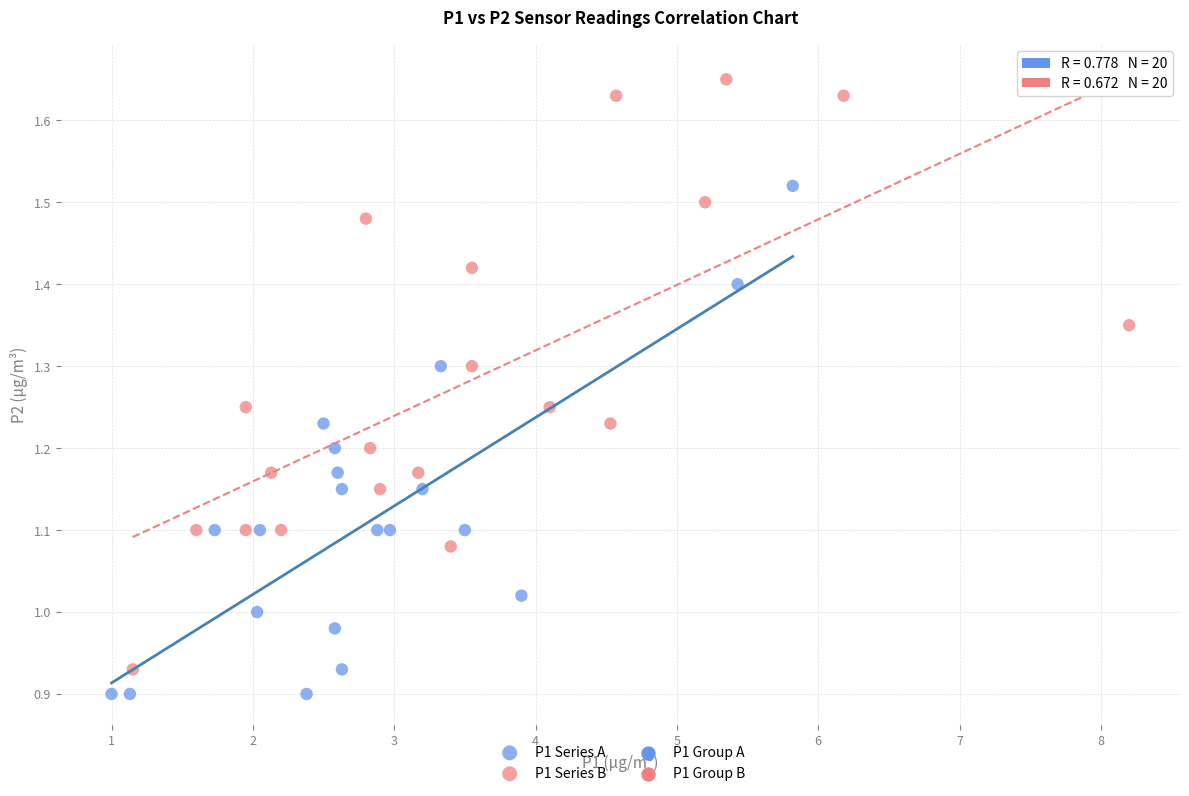

Which series contains the highest Y value?

P1 Series B